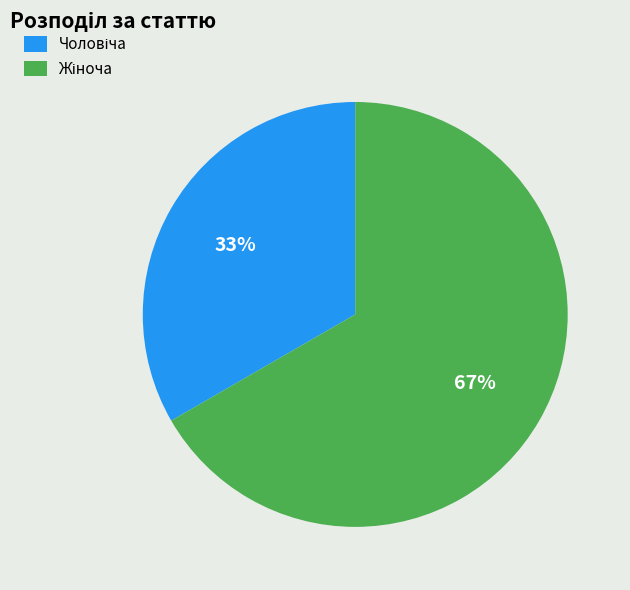

To the nearest percent, what is the average slice percentage?

50%